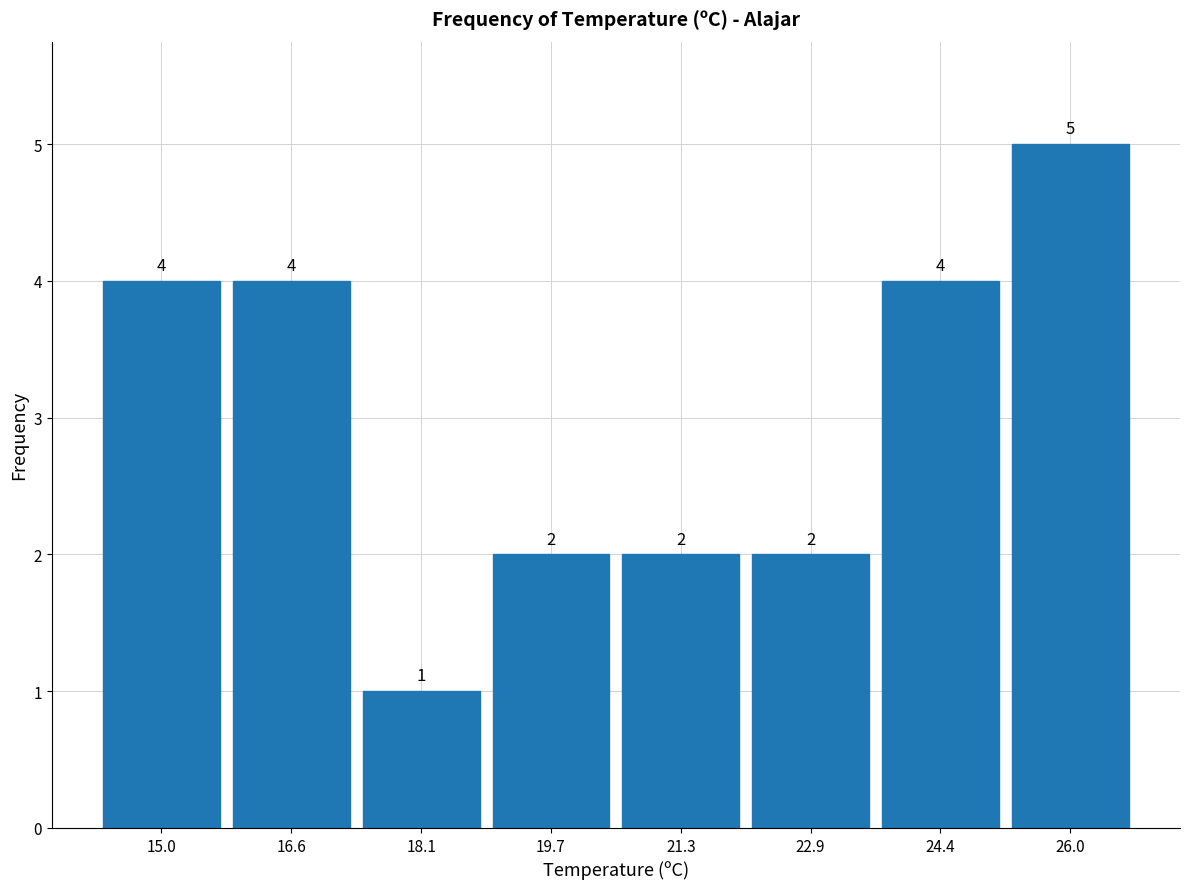

Over which range of the x-axis is the bar tallest?

25.2 to 26.8